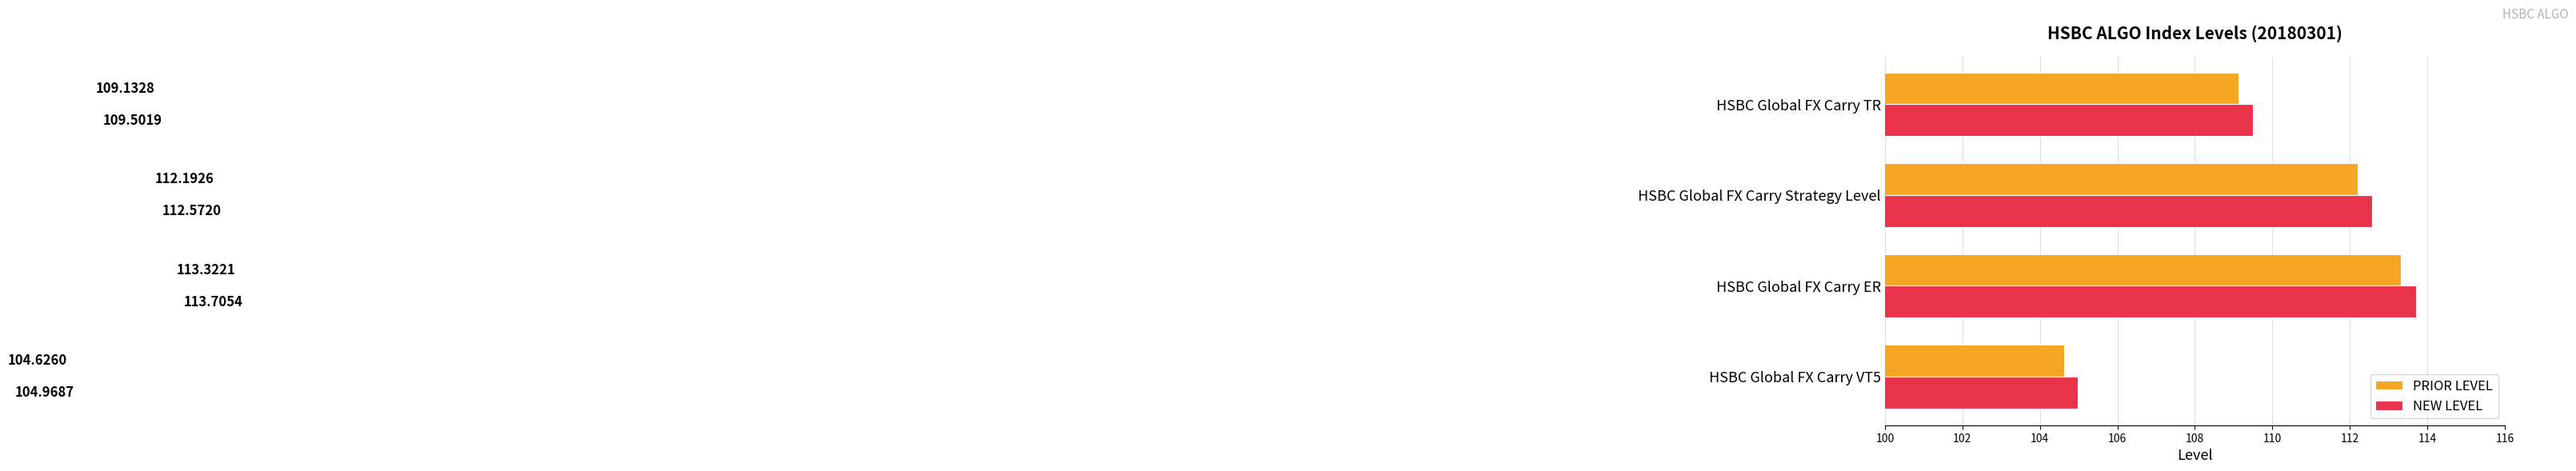

Where is PRIOR LEVEL nearest to the value 108?

HSBC Global FX Carry TR